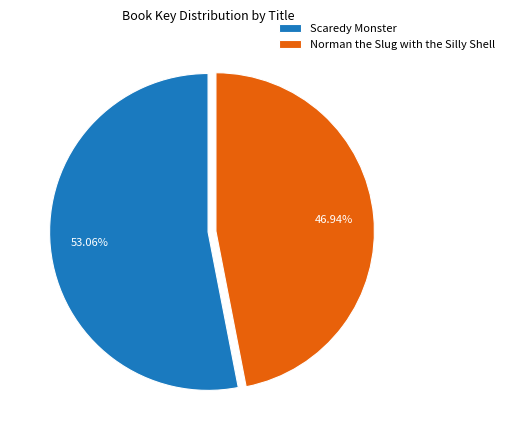

Between Norman the Slug with the Silly Shell and Scaredy Monster, which is larger?

Scaredy Monster